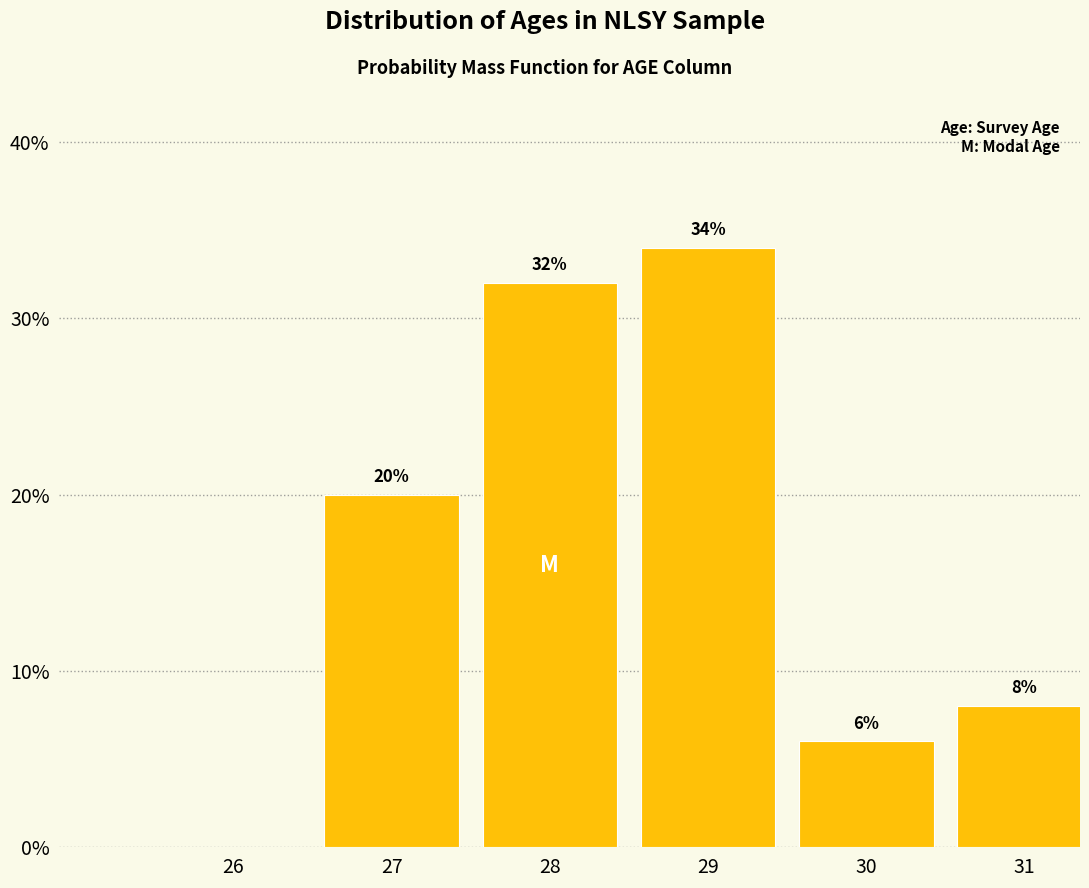

Reading left to right, list all the values displayed in this chart.

26=0	27=20	28=32	29=34	30=6	31=8